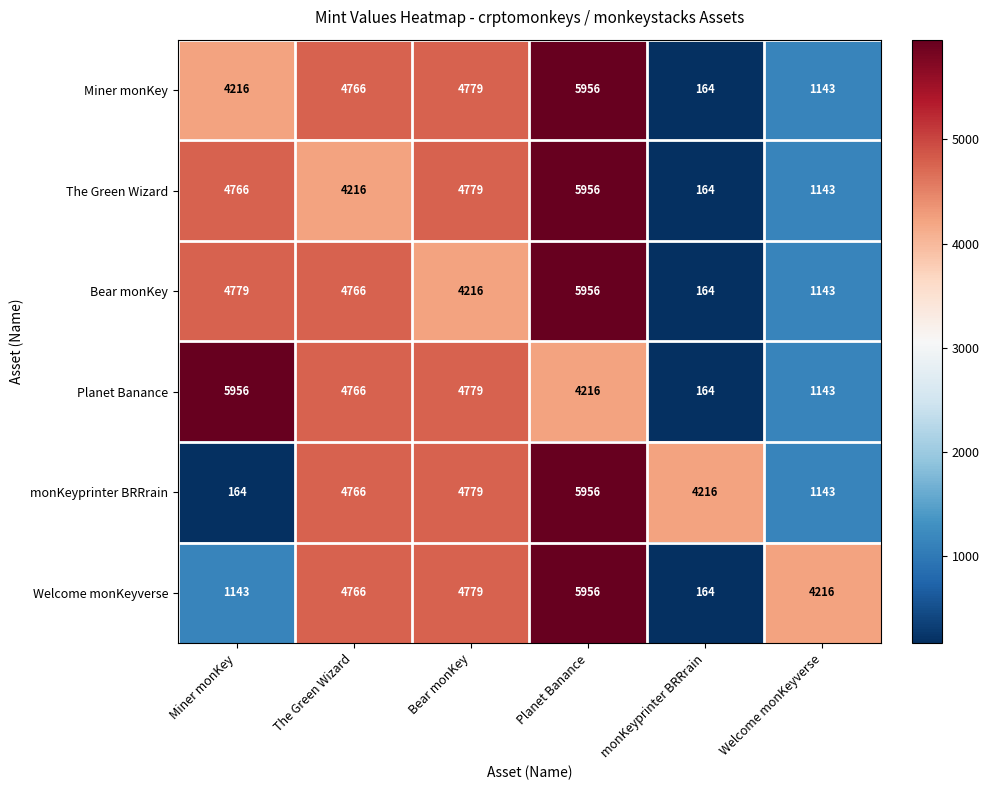

True or false: monKeyprinter BRRrain has a value of 164 at Miner monKey.

True